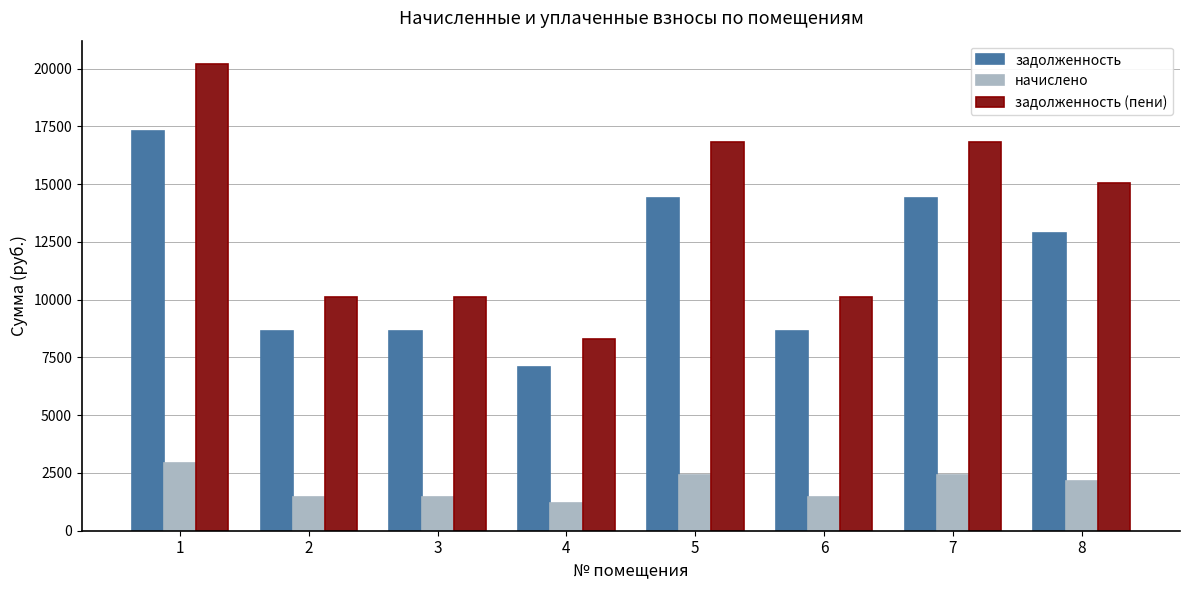

How many bars are there in total?

24